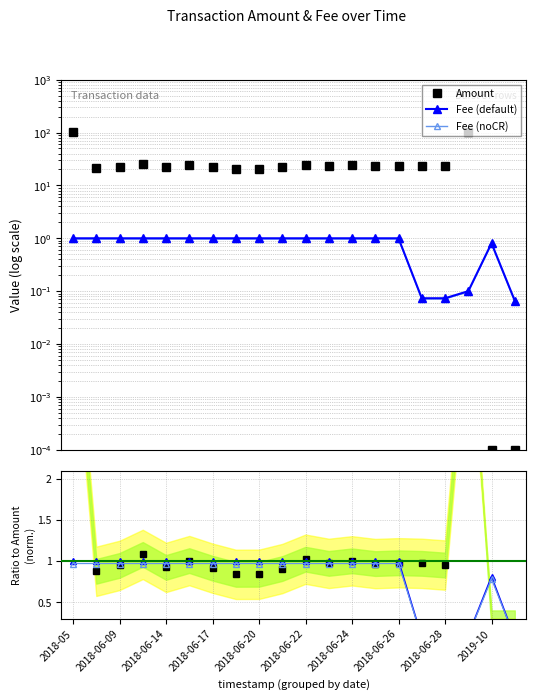

What is the difference between the maximum and minimum values in the Fee ratio series?

0.9